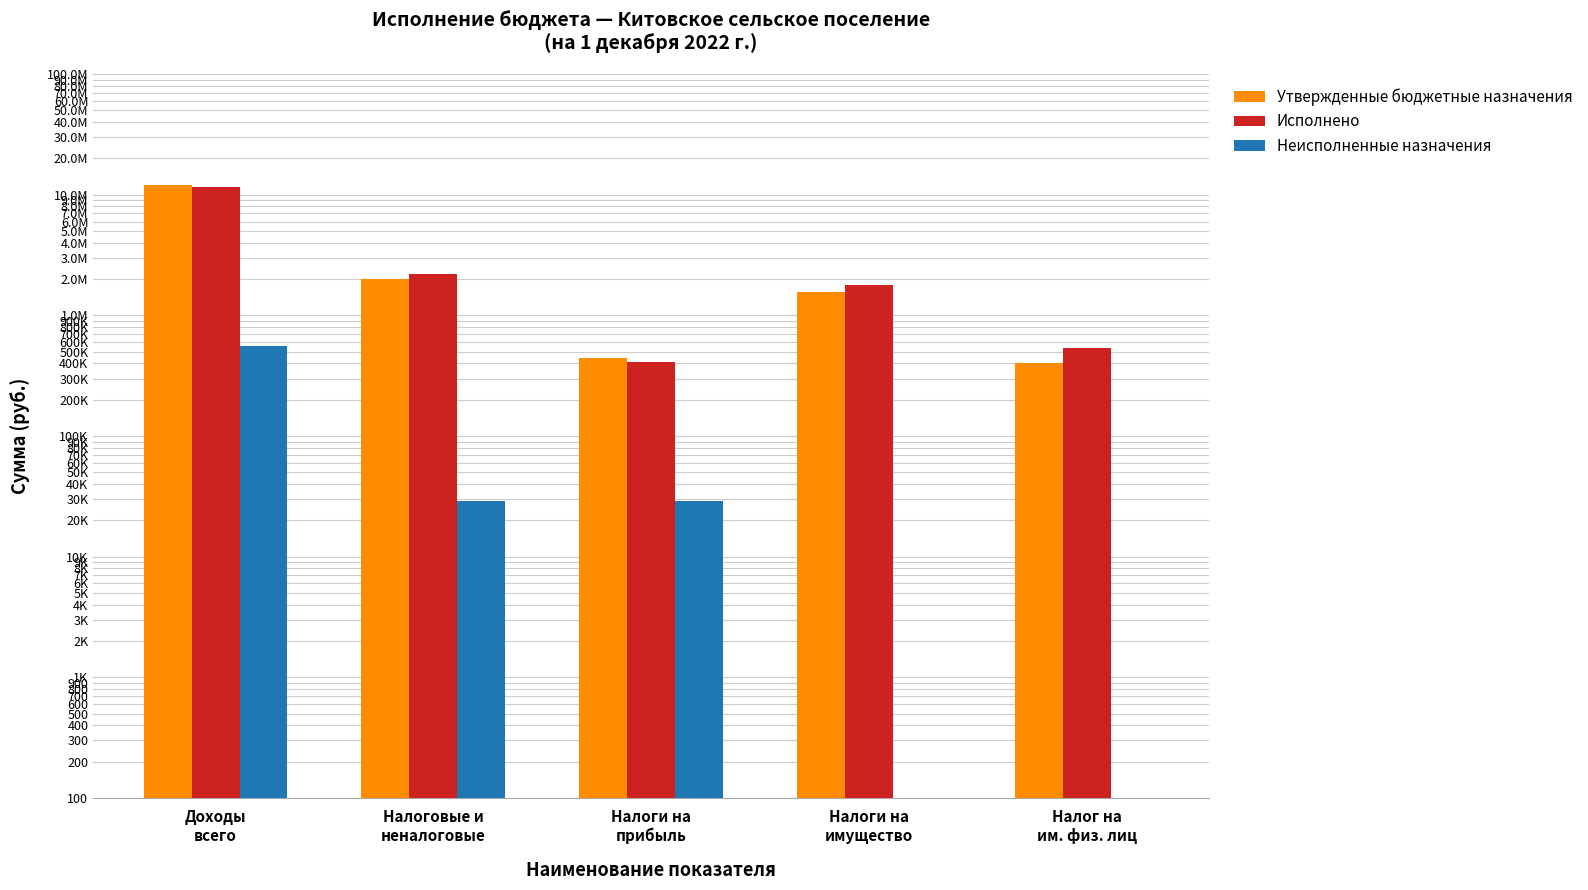

What is the difference between the maximum and minimum values in the Исполнено series?

11090303.2